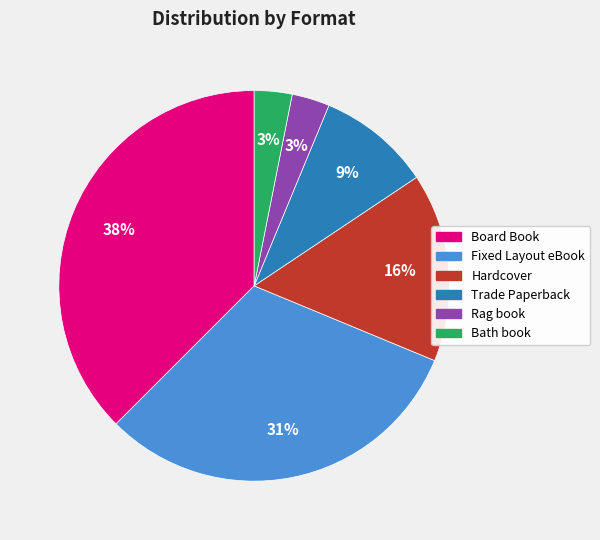

Does Board Book account for over 50% of the chart?

No